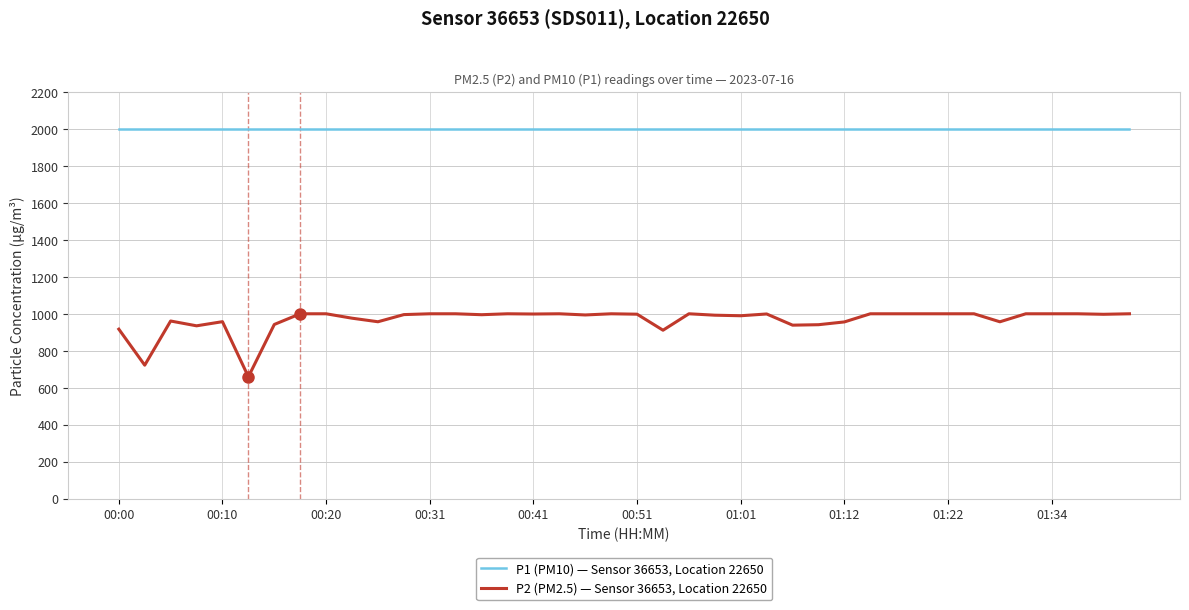

Rank the series by their average value, from highest to lowest.

P1 (PM10) — Sensor 36653, Location 22650, P2 (PM2.5) — Sensor 36653, Location 22650